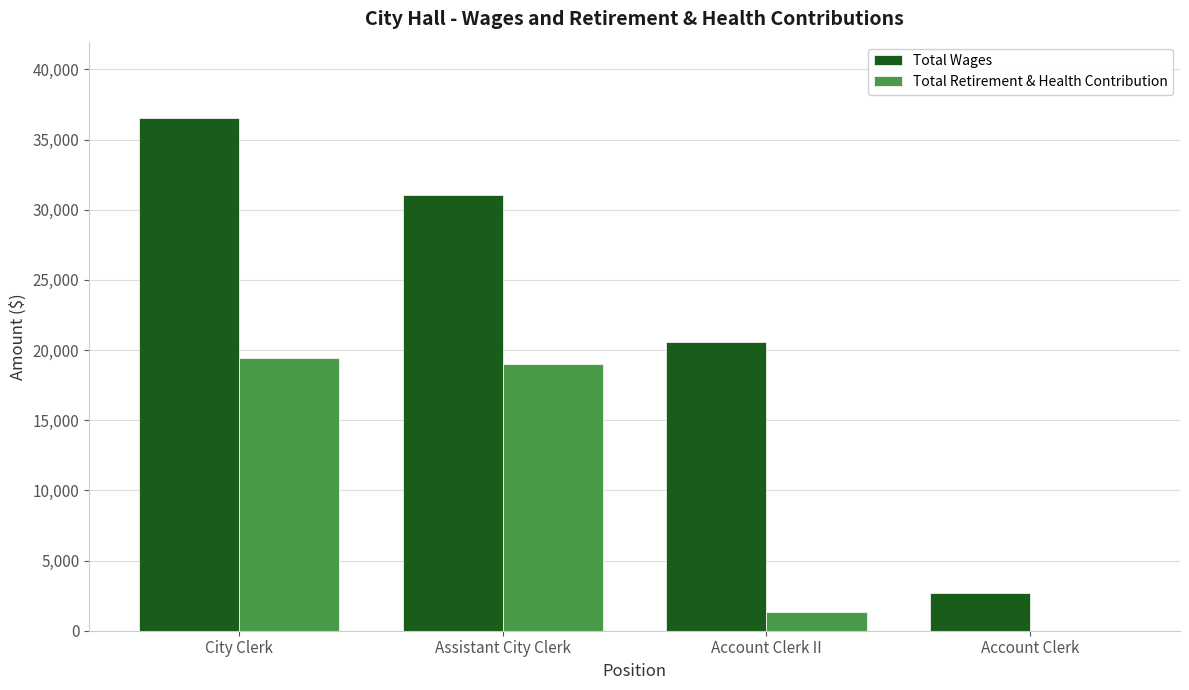

Is it true that Total Retirement & Health Contribution equals 19016 at Assistant City Clerk?

True